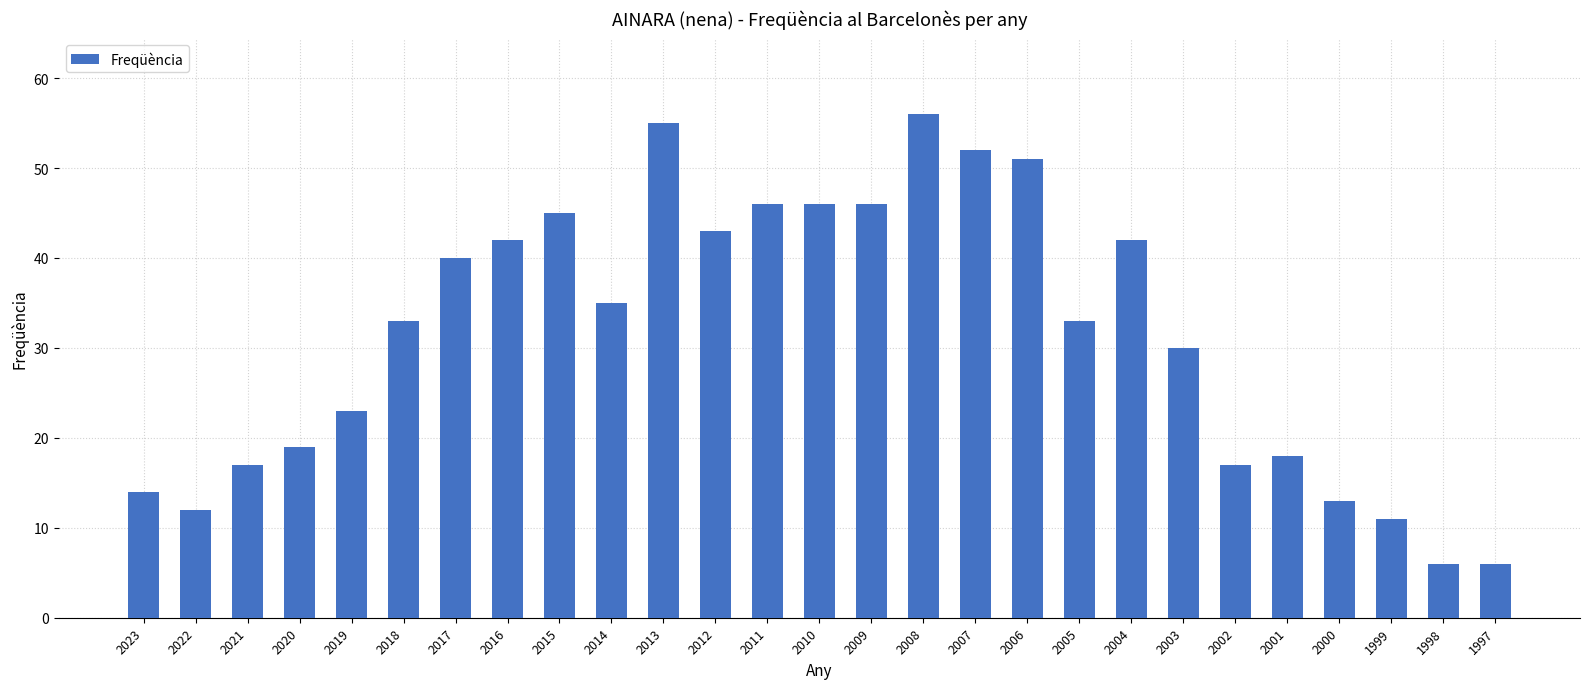

Reading left to right, what are all the values shown in this chart?

14	12	17	19	23	33	40	42	45	35	55	43	46	46	46	56	52	51	33	42	30	17	18	13	11	6	6